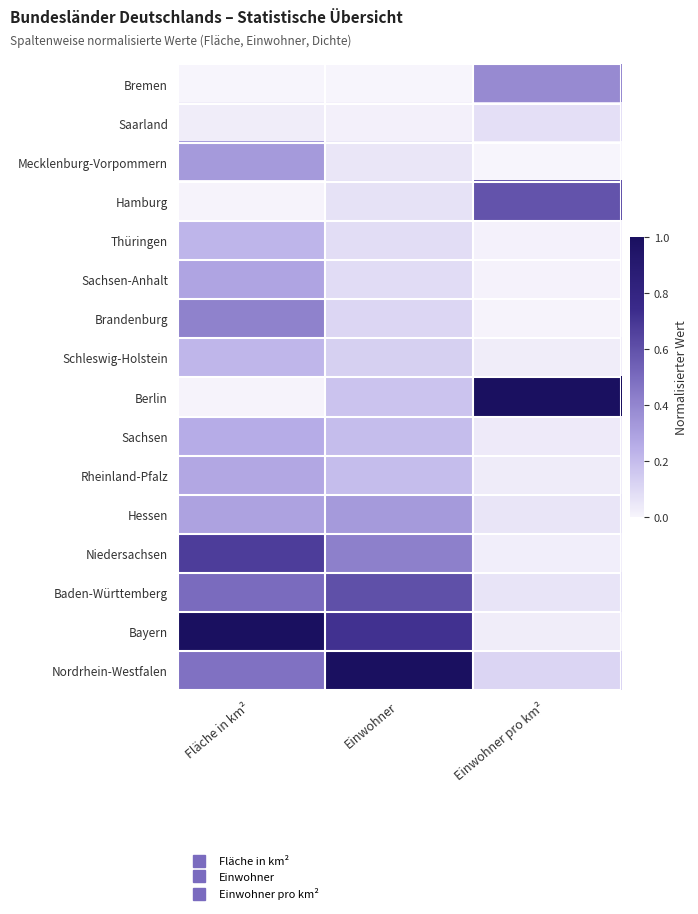

Between Einwohner pro km² and Fläche in km², which is larger?

Einwohner pro km²